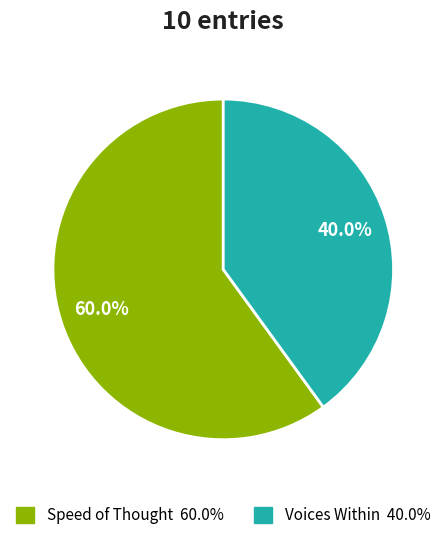

Is there any slice that represents more than half of the pie?

Yes